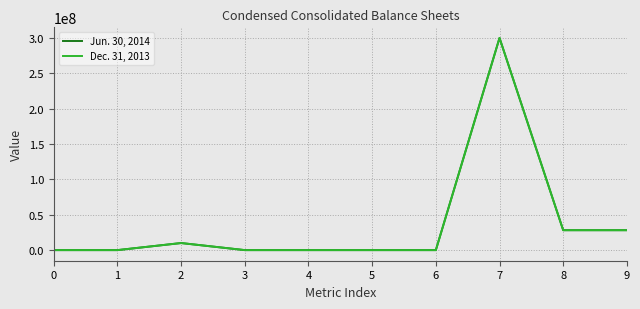

Is the value of Jun. 30, 2014 at 6 greater than the value of Dec. 31, 2013 at 2?

No